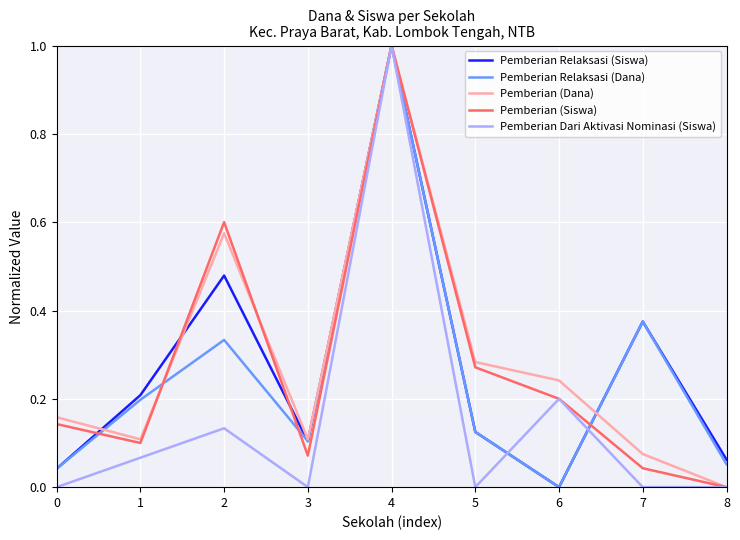

The Pemberian Dari Aktivasi Nominasi (Siswa) series shows 1.0 at 4. True or false?

True